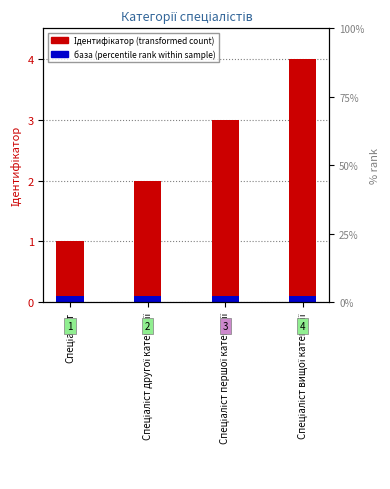

Rank the series by their average value, from highest to lowest.

Ідентифікатор (transformed count), база (percentile rank)